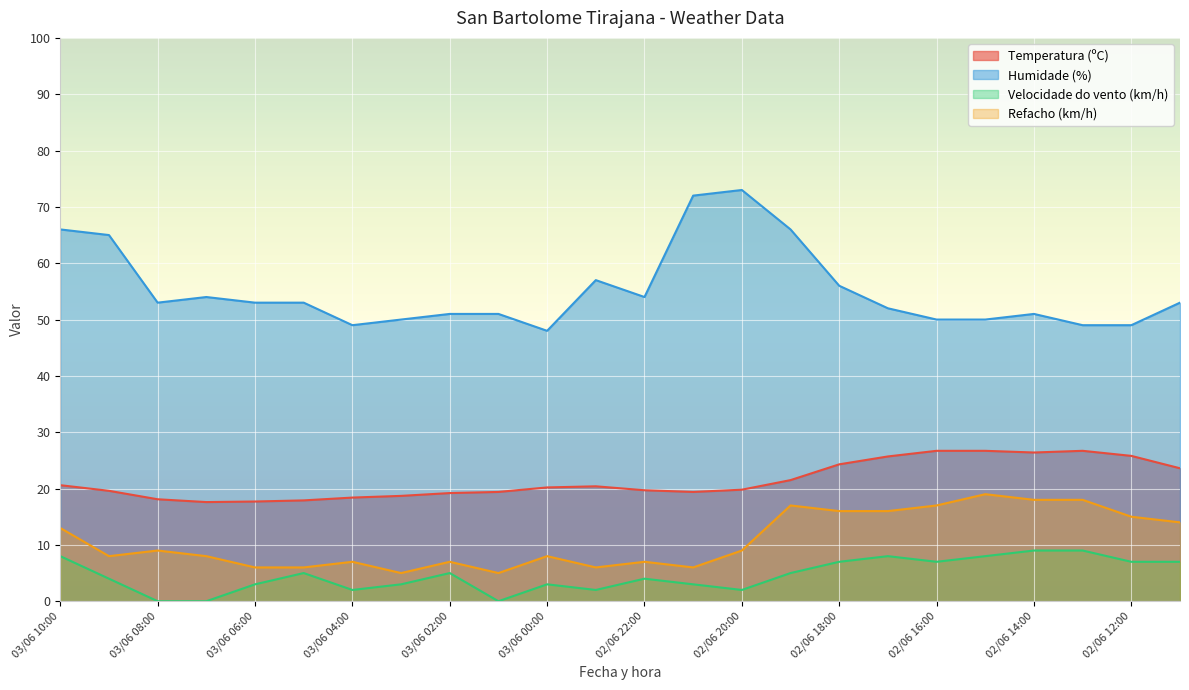

Reading left to right, transcribe all the data shown in this chart.

Temperatura (ºC): 20.6	19.6	18.1	17.6	17.7	17.9	18.4	18.7	19.2	19.4	20.2	20.4	19.7	19.4	19.8	21.5	24.3	25.7	26.7	26.7	26.4	26.7	25.8	23.6
Humidade (%): 66.0	65.0	53.0	54.0	53.0	53.0	49.0	50.0	51.0	51.0	48.0	57.0	54.0	72.0	73.0	66.0	56.0	52.0	50.0	50.0	51.0	49.0	49.0	53.0
Velocidade do vento (km/h): 8.0	4.0	0.0	0.0	3.0	5.0	2.0	3.0	5.0	0.0	3.0	2.0	4.0	3.0	2.0	5.0	7.0	8.0	7.0	8.0	9.0	9.0	7.0	7.0
Refacho (km/h): 13.0	8.0	9.0	8.0	6.0	6.0	7.0	5.0	7.0	5.0	8.0	6.0	7.0	6.0	9.0	17.0	16.0	16.0	17.0	19.0	18.0	18.0	15.0	14.0